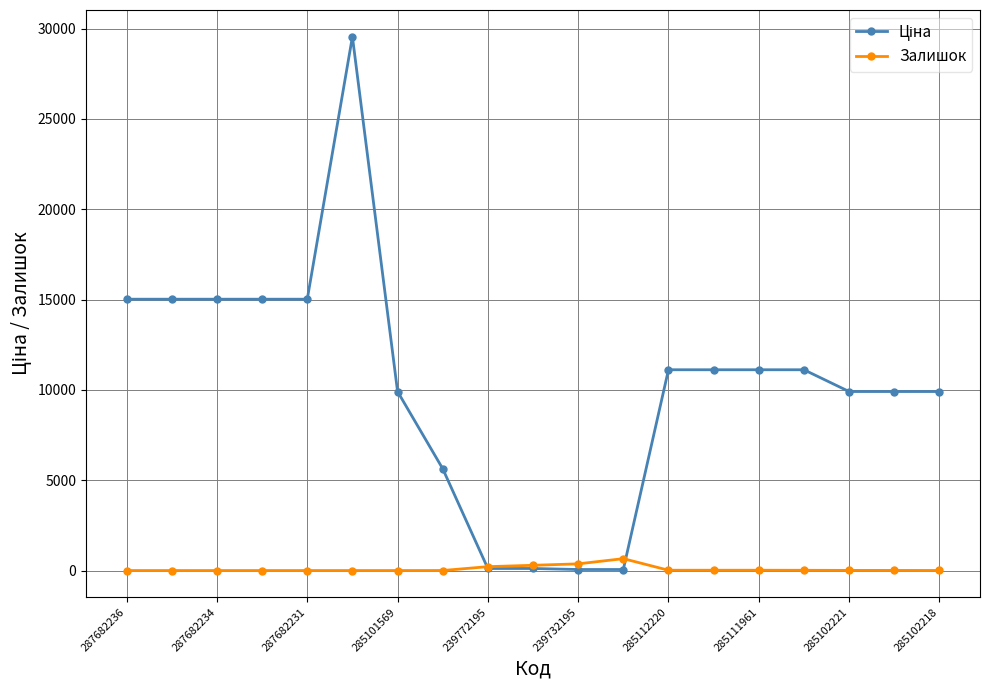

At how many categories does at least one series exceed 3099?

15